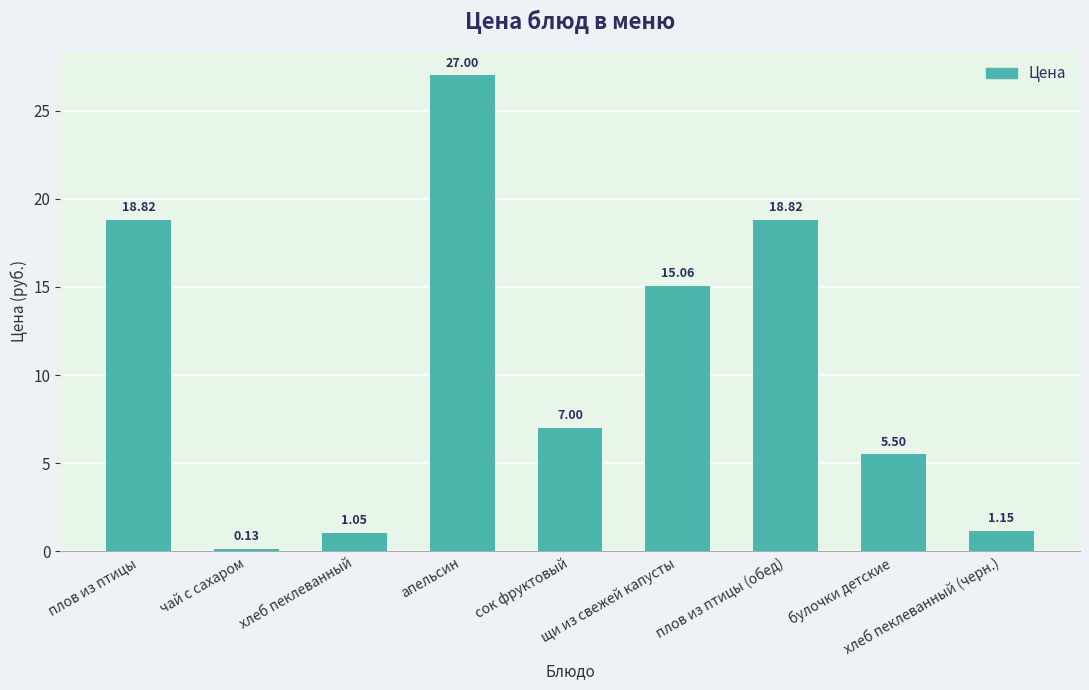

What is the sum of all values?

94.5